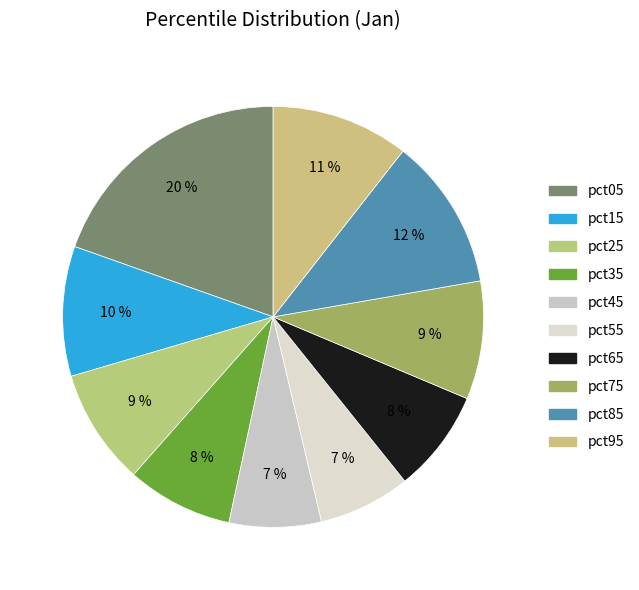

Rank the categories by value from lowest to highest.

pct55, pct45, pct65, pct35, pct25, pct75, pct15, pct95, pct85, pct05